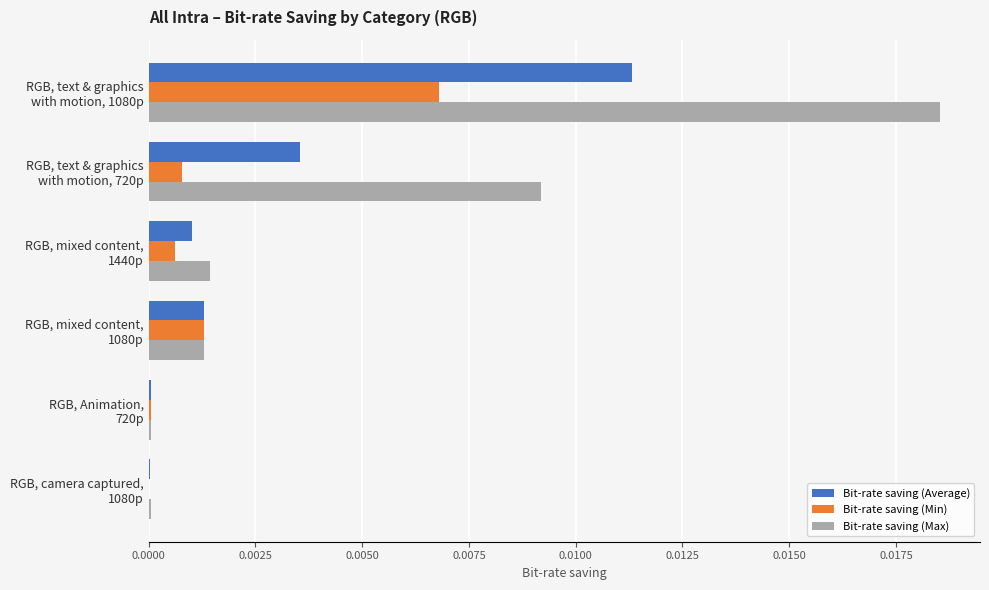

What are all the series names shown in the legend?

Bit-rate saving (Average), Bit-rate saving (Min), Bit-rate saving (Max)